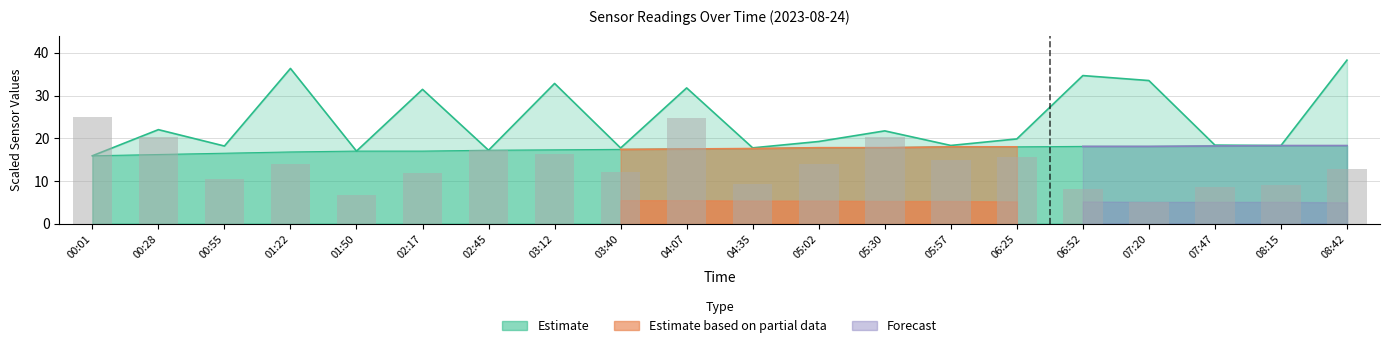

Reading left to right, list all the values displayed in this chart.

Humidity: 15.9	16.2	16.5	16.8	17.0	17.0	17.2	17.3	17.4	17.5	17.6	17.8	17.8	18.0	18.0	18.1	18.1	18.2	18.3	18.3
Max_cycle: 15.9	22.0	18.2	36.4	17.0	31.5	17.2	32.8	17.7	31.8	17.8	19.2	21.7	18.3	19.8	34.7	33.5	18.4	18.3	38.3
Samples: 25.0	20.4	10.6	14.0	6.7	11.9	17.1	16.4	12.2	24.7	9.2	14.1	20.3	14.8	15.7	8.1	5.0	8.5	9.0	12.7